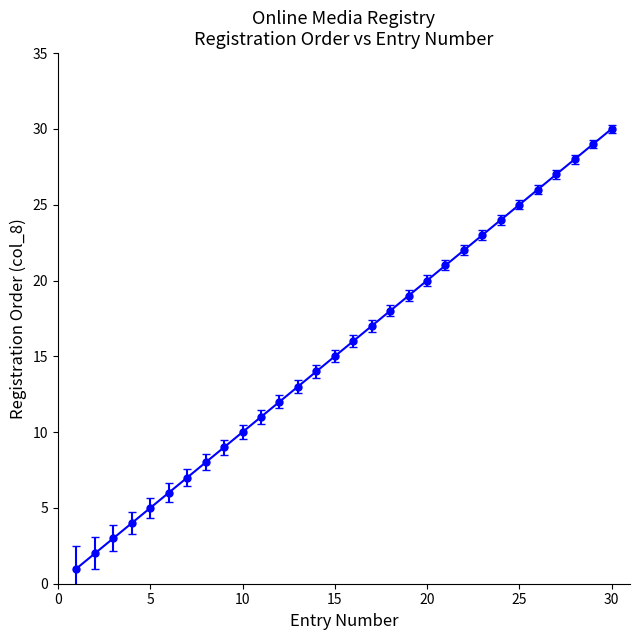

Count the number of data series in this chart.

1